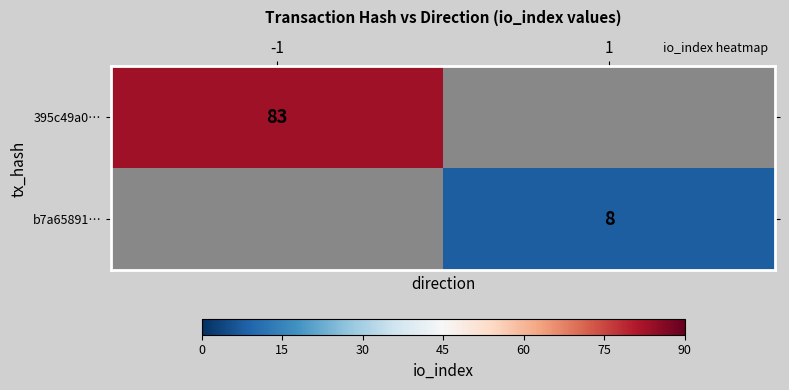

True or false: b7a65891… has a value of 8 at 1.

True